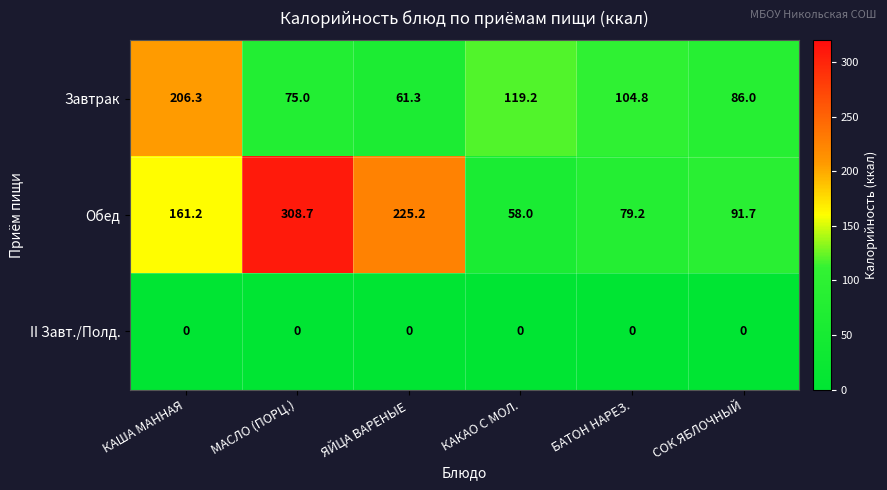

Reading left to right, extract all data points from this chart.

Завтрак: КАША МАННАЯ=206.3	МАСЛО (ПОРЦ.)=75.0	ЯЙЦА ВАРЕНЫЕ=61.3	КАКАО С МОЛ.=119.2	БАТОН НАРЕЗ.=104.8	СОК ЯБЛОЧНЫЙ=86.0
Обед: КАША МАННАЯ=161.2	МАСЛО (ПОРЦ.)=308.7	ЯЙЦА ВАРЕНЫЕ=225.2	КАКАО С МОЛ.=58.0	БАТОН НАРЕЗ.=79.2	СОК ЯБЛОЧНЫЙ=91.7
II Завт./Полд.: КАША МАННАЯ=0.0	МАСЛО (ПОРЦ.)=0.0	ЯЙЦА ВАРЕНЫЕ=0.0	КАКАО С МОЛ.=0.0	БАТОН НАРЕЗ.=0.0	СОК ЯБЛОЧНЫЙ=0.0